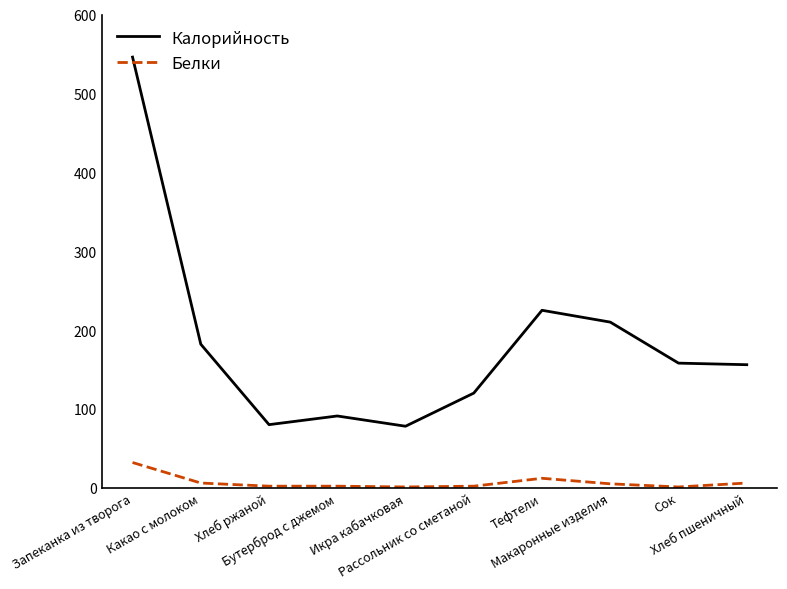

At which label does Калорийность first exceed 158?

Запеканка из творога